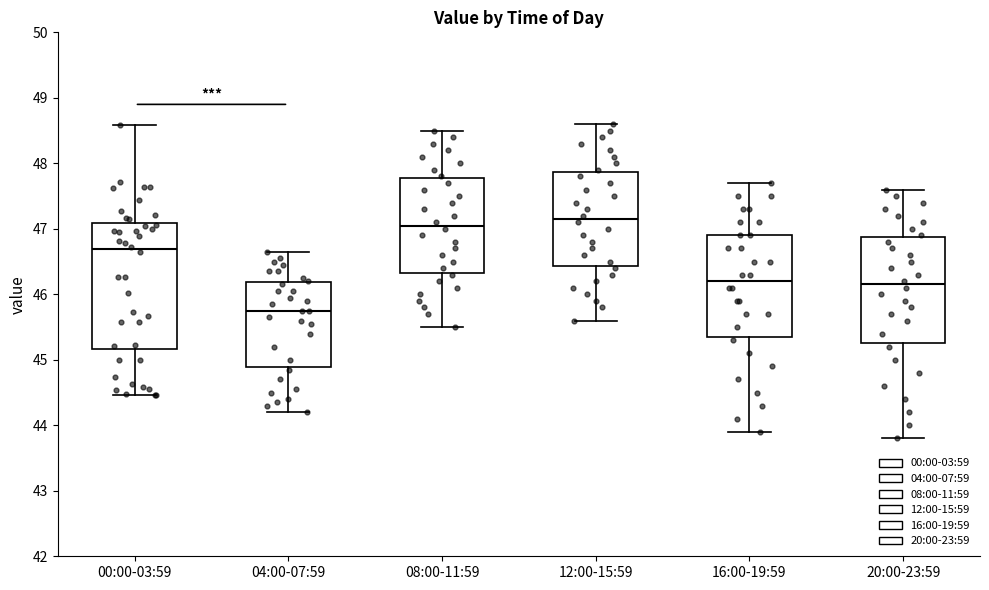

Reading left to right, read every box against the y-axis: the position of its median line, the range the box covers, and the ends of its whiskers. The values are not printed on the chart, so give them approximately, as read against the axis.

00:00-03:59: median 46.7, box 45.2 to 47.1, whiskers 44.5 to 48.6
04:00-07:59: median 45.8, box 44.9 to 46.2, whiskers 44.2 to 46.7
08:00-11:59: median 47.1, box 46.3 to 47.8, whiskers 45.5 to 48.5
12:00-15:59: median 47.2, box 46.4 to 47.9, whiskers 45.6 to 48.6
16:00-19:59: median 46.2, box 45.4 to 46.9, whiskers 43.9 to 47.7
20:00-23:59: median 46.2, box 45.3 to 46.9, whiskers 43.8 to 47.6